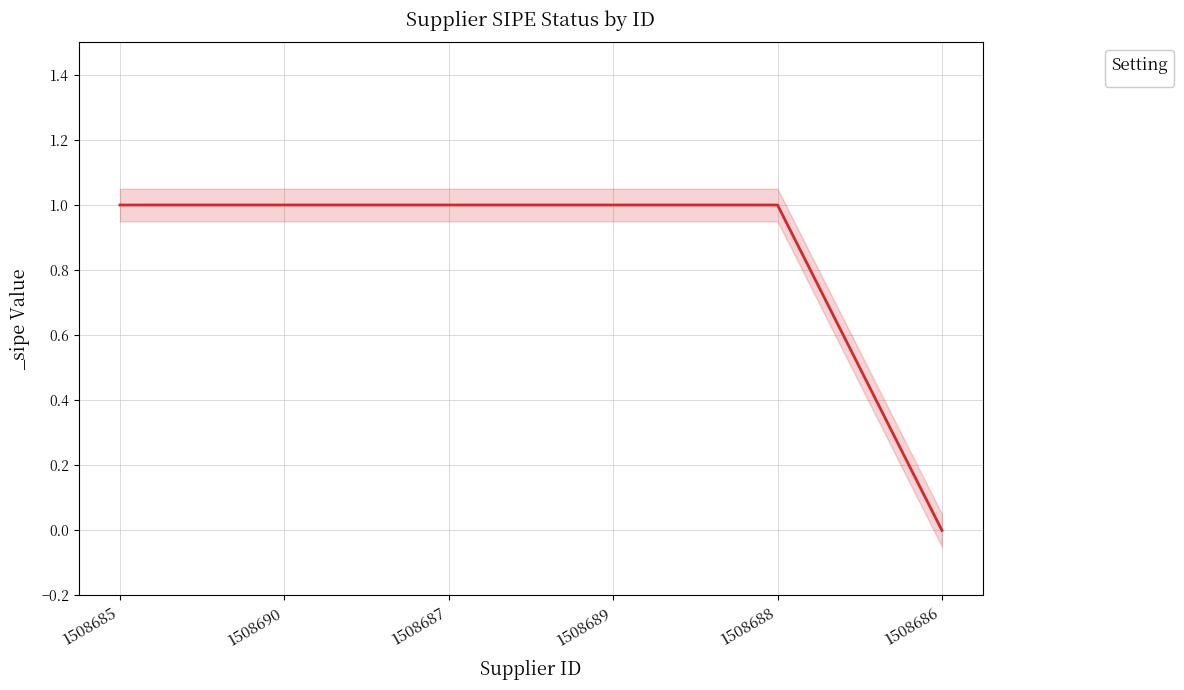

Read the value at 1508688.

1